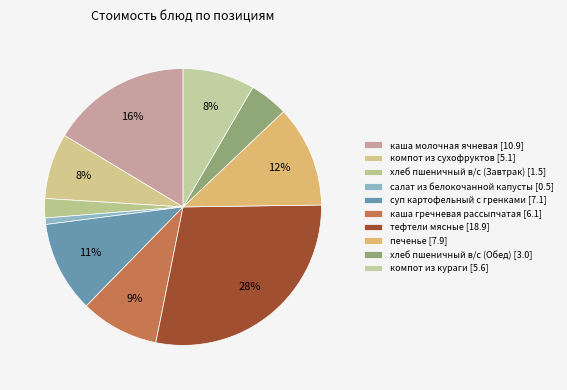

Count the number of slices in the pie.

10